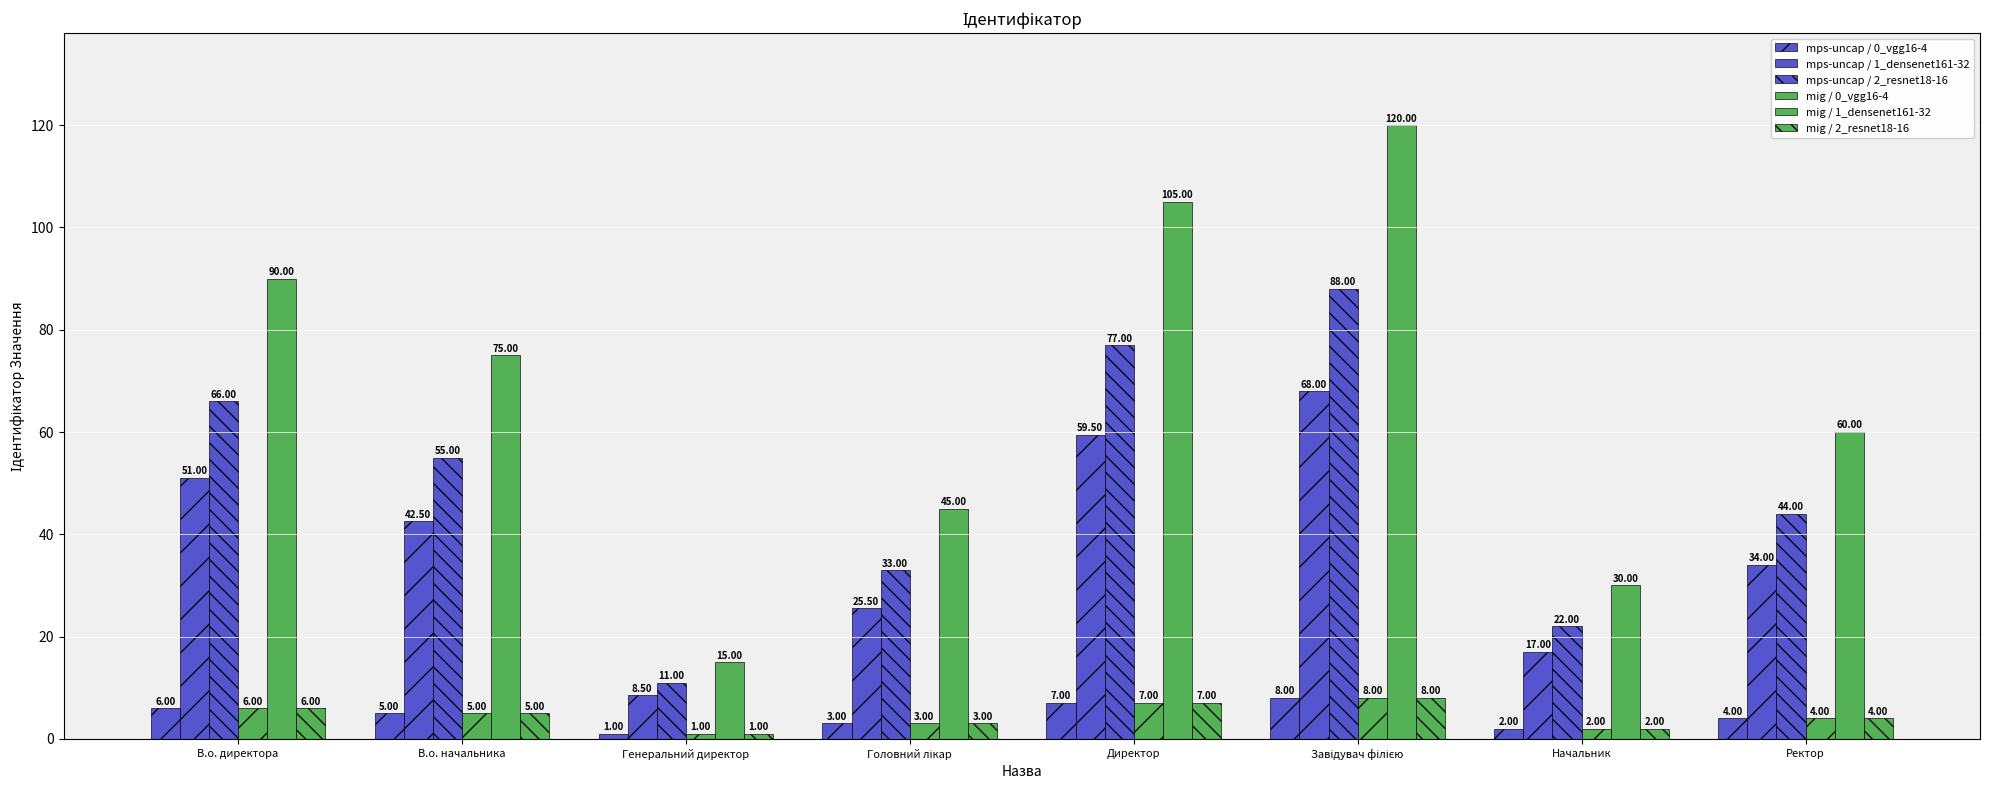

At which label is mps-uncap / 1_densenet161-32 closest to 38?

Ректор